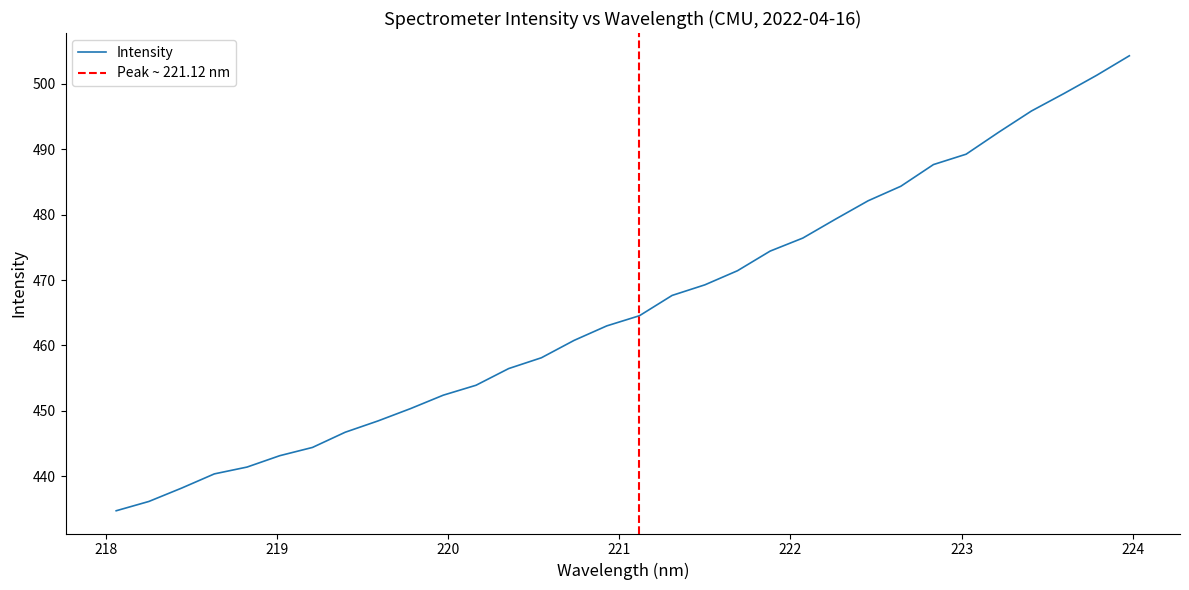

What is the value of the 23rd point from the left?

479.3